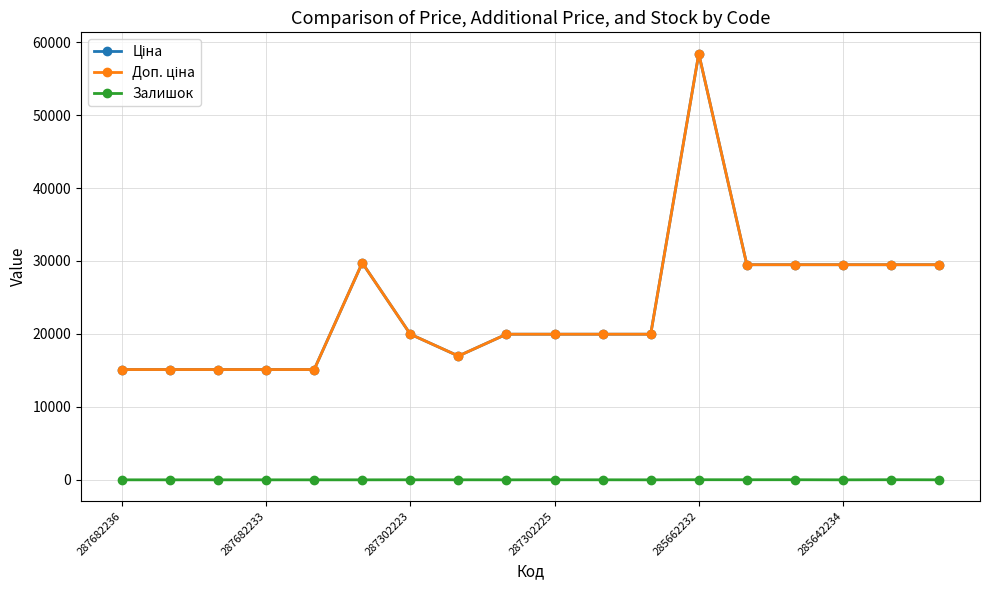

What is the difference between the second highest and second lowest values in the Доп. ціна series?

14627.2